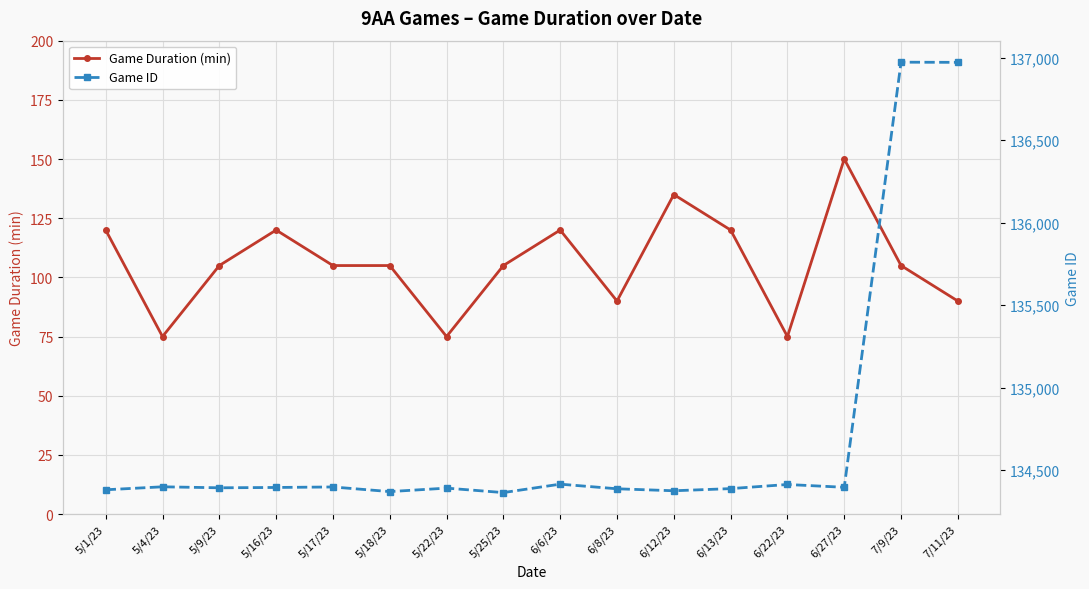

How many data points does each series have?

16